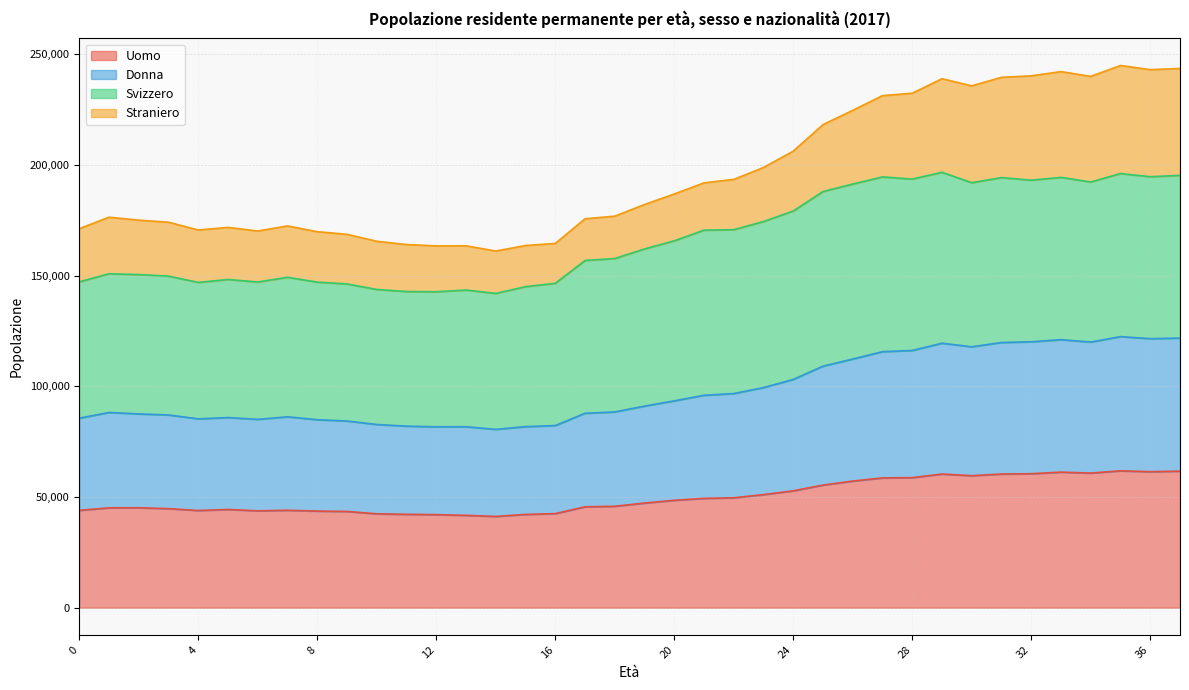

What is the total value across all series at 28?

232410